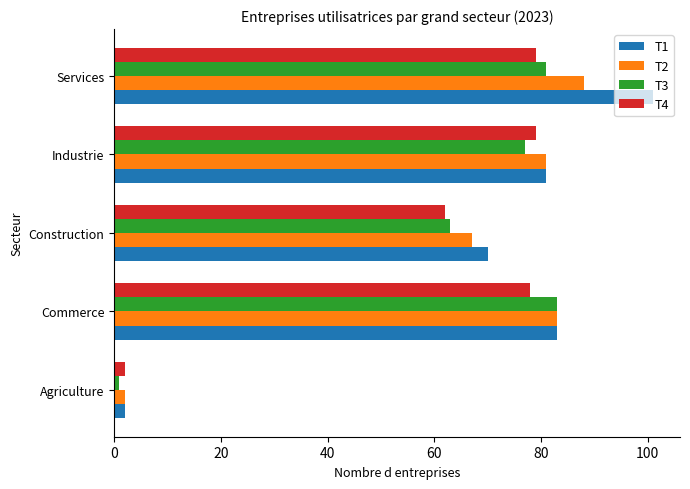

At which category does the chart reach its minimum across all series?

Agriculture